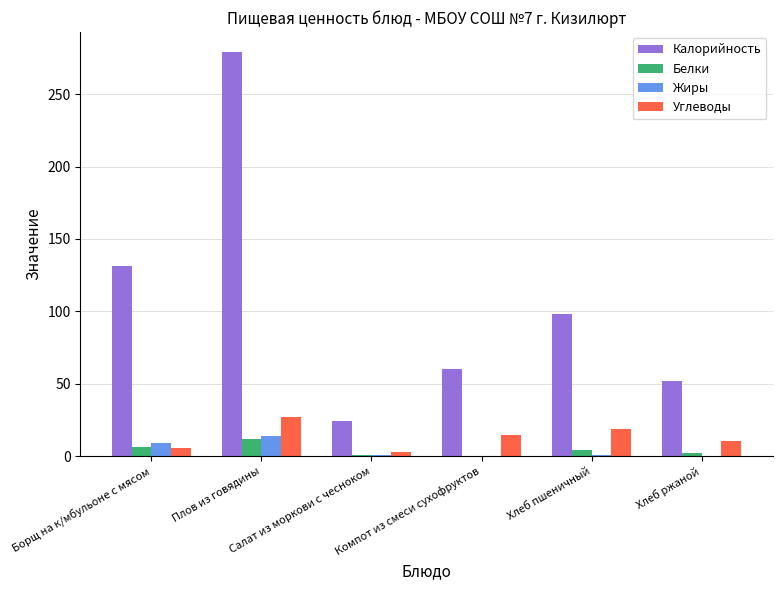

At which label does Калорийность first exceed 98?

Борщ на к/мбульоне с мясом